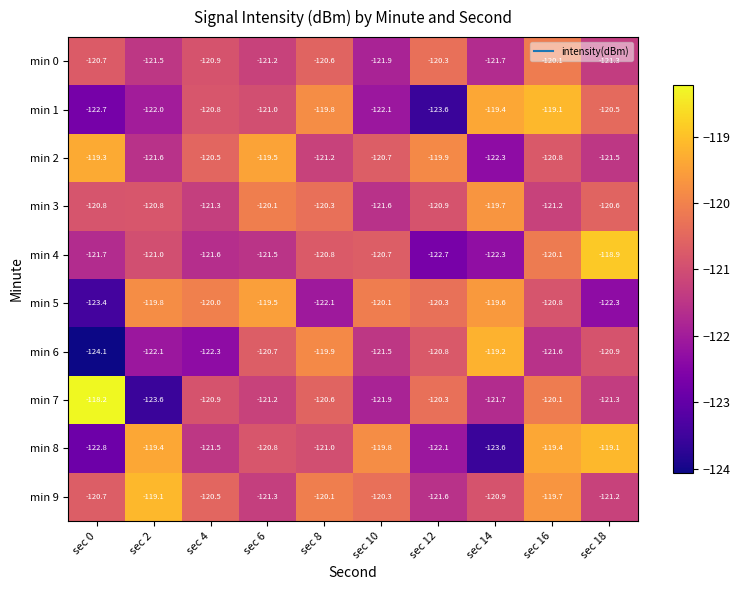

What is the average value of the min 1 series?

-121.1